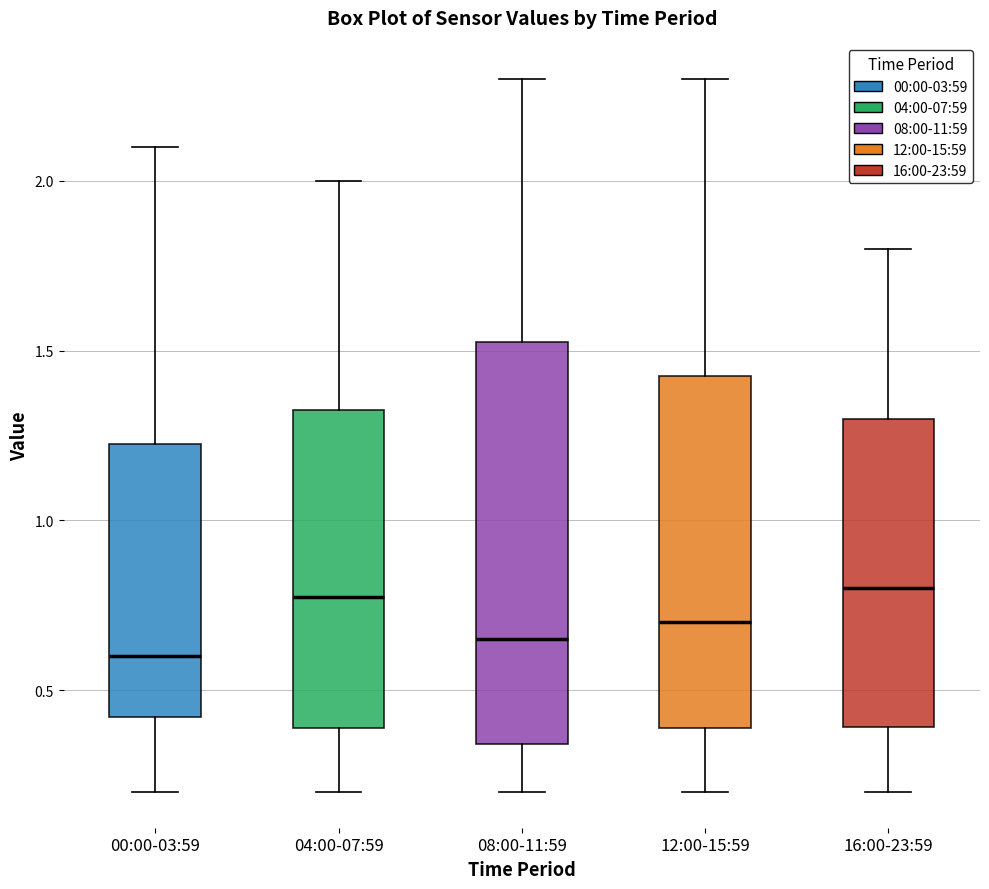

Where is the upper edge of the box for 12:00-15:59 on the y-axis? The values are not printed on the chart, so give them approximately, as read against the axis.

1.45